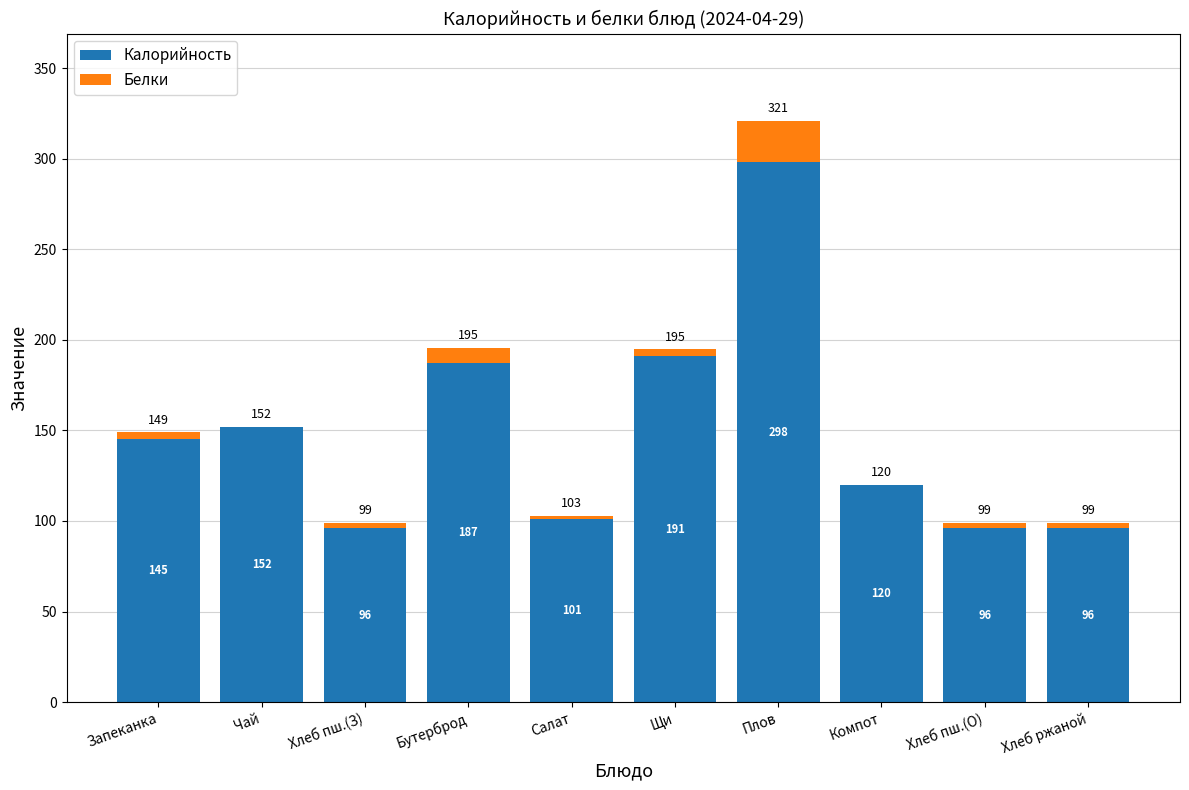

Is it true that Калорийность equals 325.8 at Бутерброд?

False